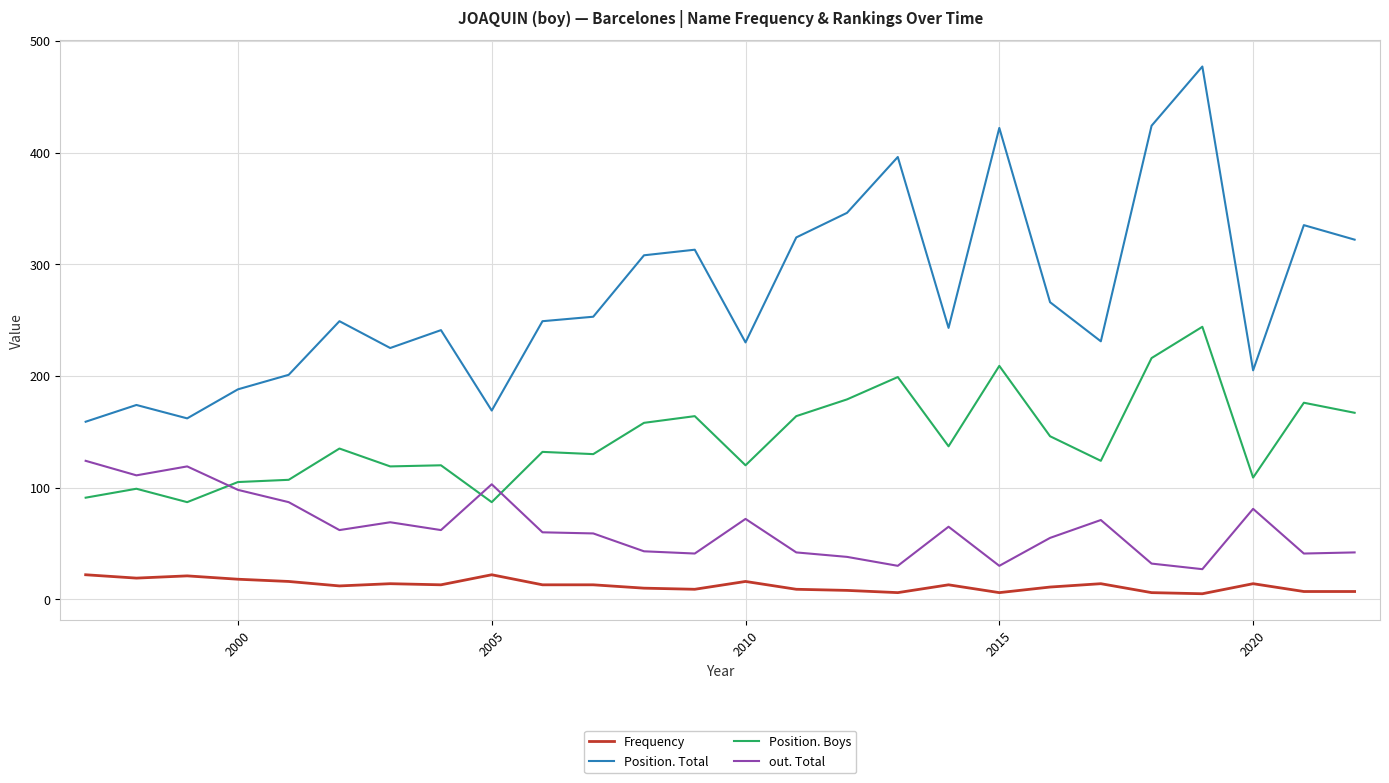

Does the chart have visible grid lines?

Yes